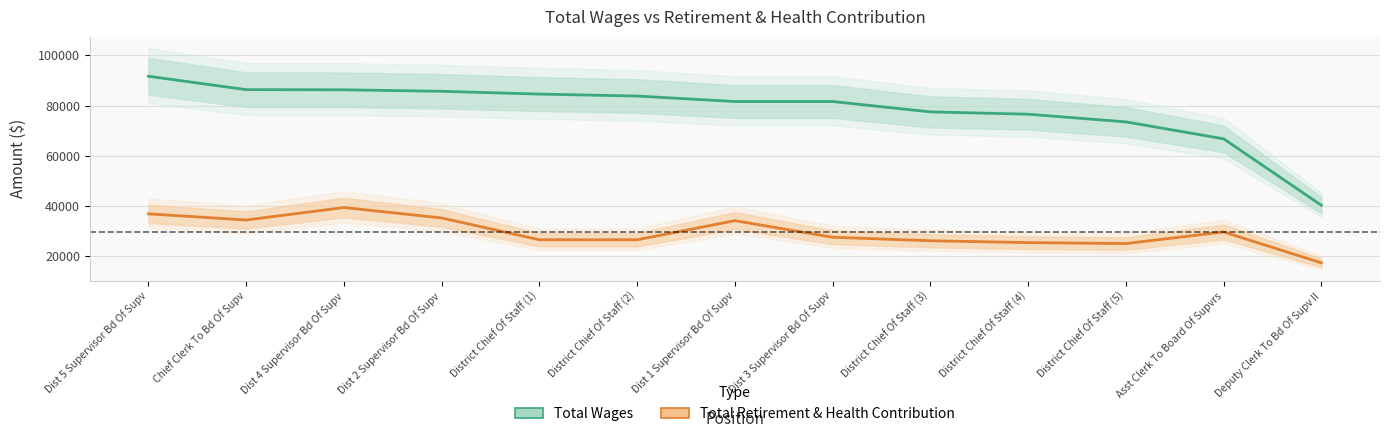

The Total Wages series shows 144460 at Dist 1 Supervisor Bd Of Supv. True or false?

False